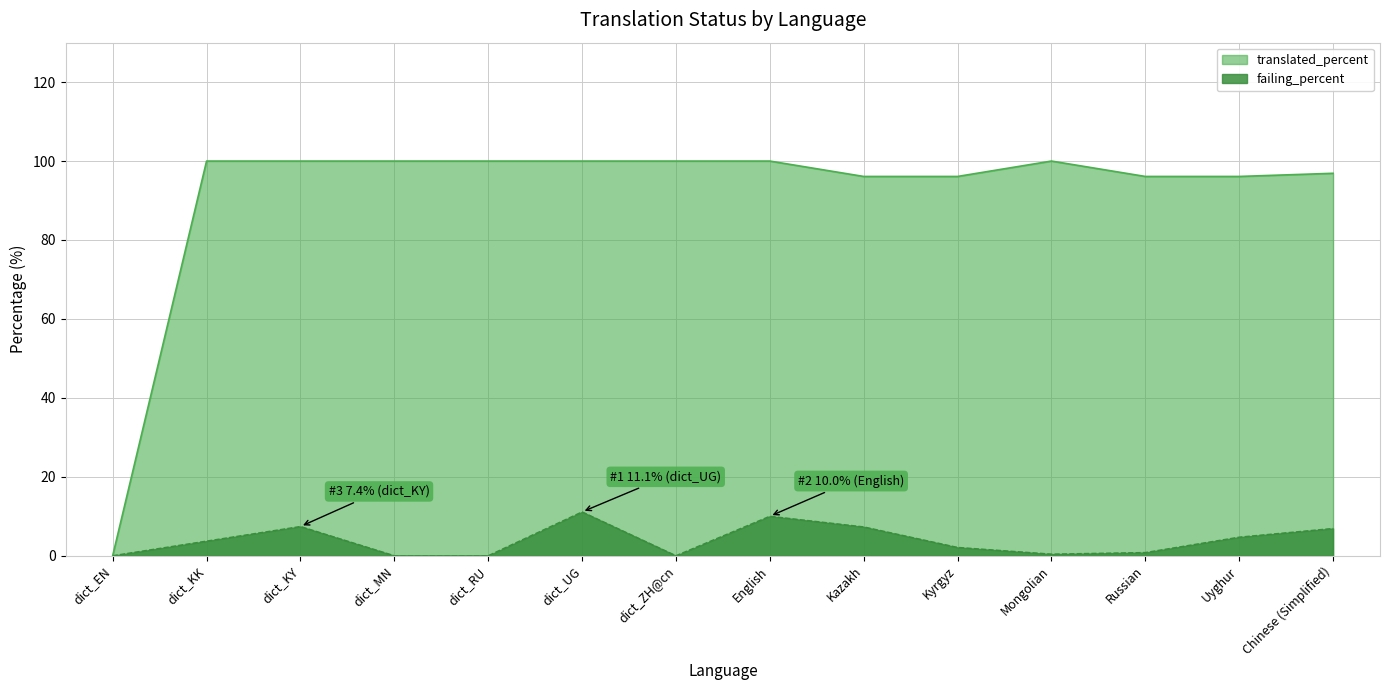

Reading left to right, what are all the values shown in this chart?

translated_percent: dict_EN=0.0	dict_KK=100.0	dict_KY=100.0	dict_MN=100.0	dict_RU=100.0	dict_UG=100.0	dict_ZH@cn=100.0	English=100.0	Kazakh=96.1	Kyrgyz=96.1	Mongolian=100.0	Russian=96.1	Uyghur=96.1	Chinese (Simplified)=96.9
failing_percent: dict_EN=0.0	dict_KK=3.7	dict_KY=7.4	dict_MN=0.0	dict_RU=0.0	dict_UG=11.1	dict_ZH@cn=0.0	English=10.0	Kazakh=7.3	Kyrgyz=2.1	Mongolian=0.4	Russian=0.8	Uyghur=4.7	Chinese (Simplified)=6.9